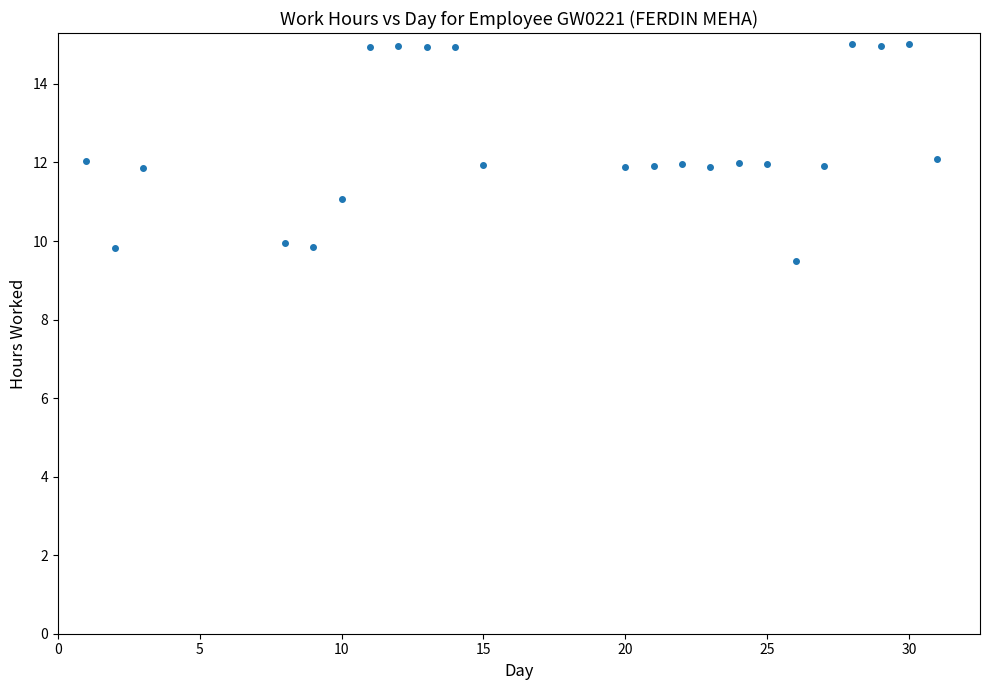

What is the range of X values (max minus min)?

30.0